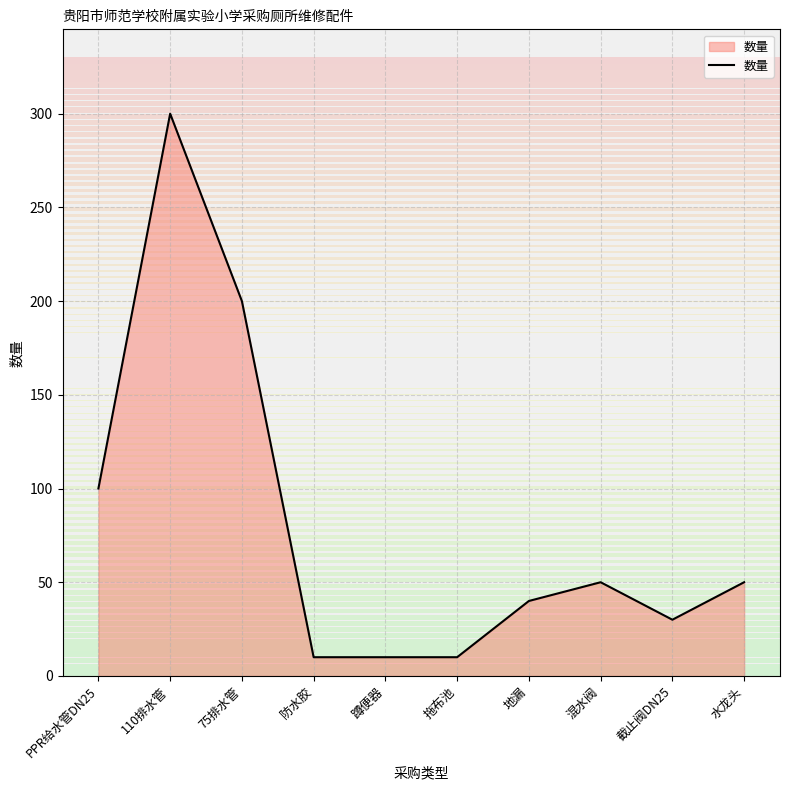

What is the sum of the values at 75排水管 and 110排水管?

500